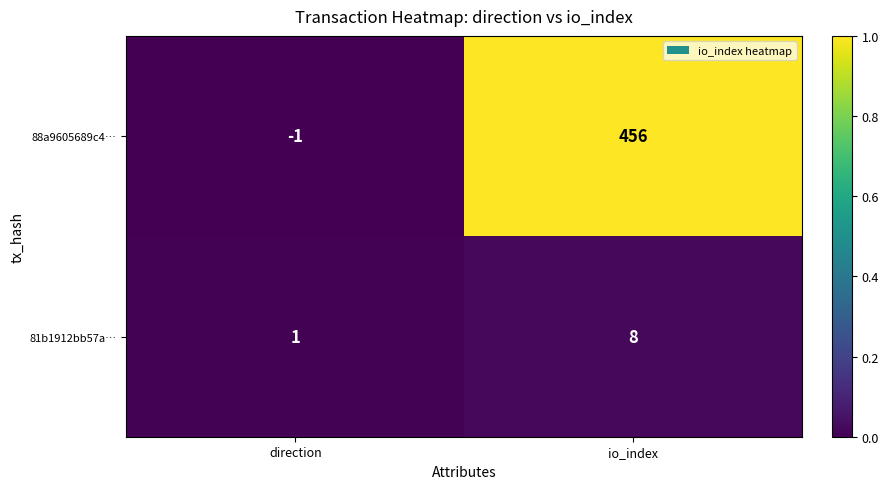

Which label corresponds to the largest value in the chart?

io_index